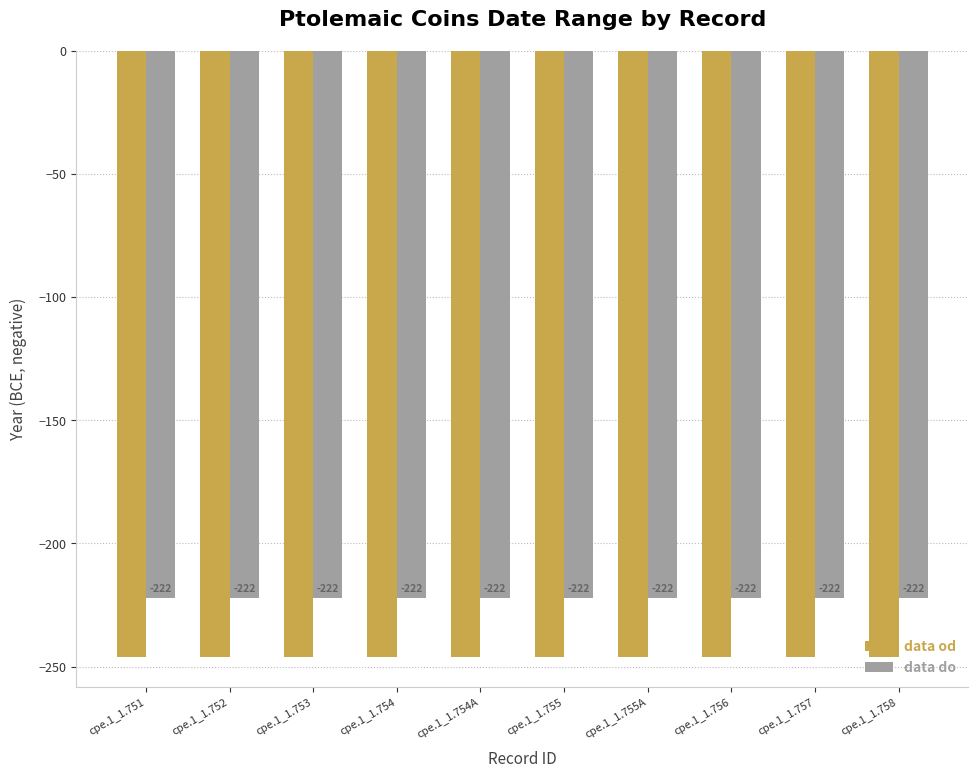

At cpe.1_1.755, list the series in order from smallest to largest.

data od, data do